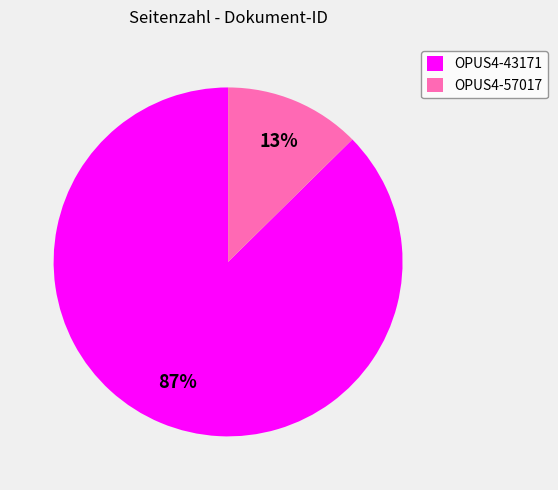

True or false: OPUS4-57017 accounts for 23% of the total.

False